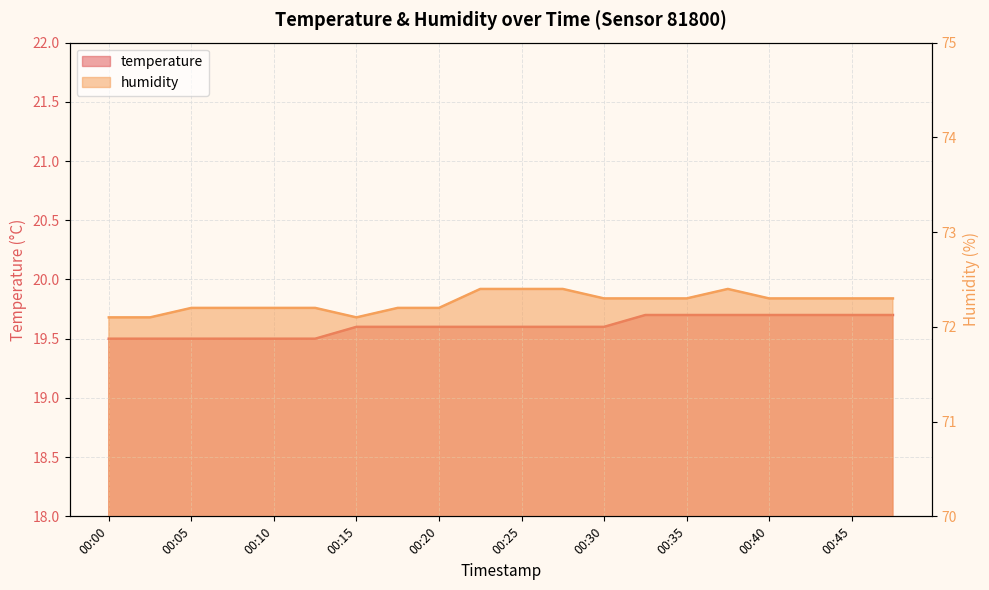

What are all the series names shown in the legend?

temperature, humidity